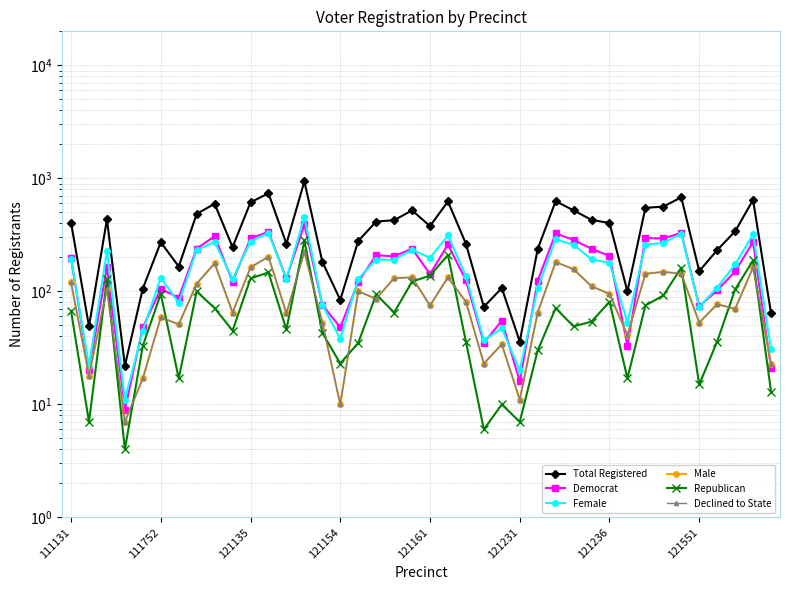

What are all the series names shown in the legend?

Total Registered, Democrat, Female, Male, Republican, Declined to State